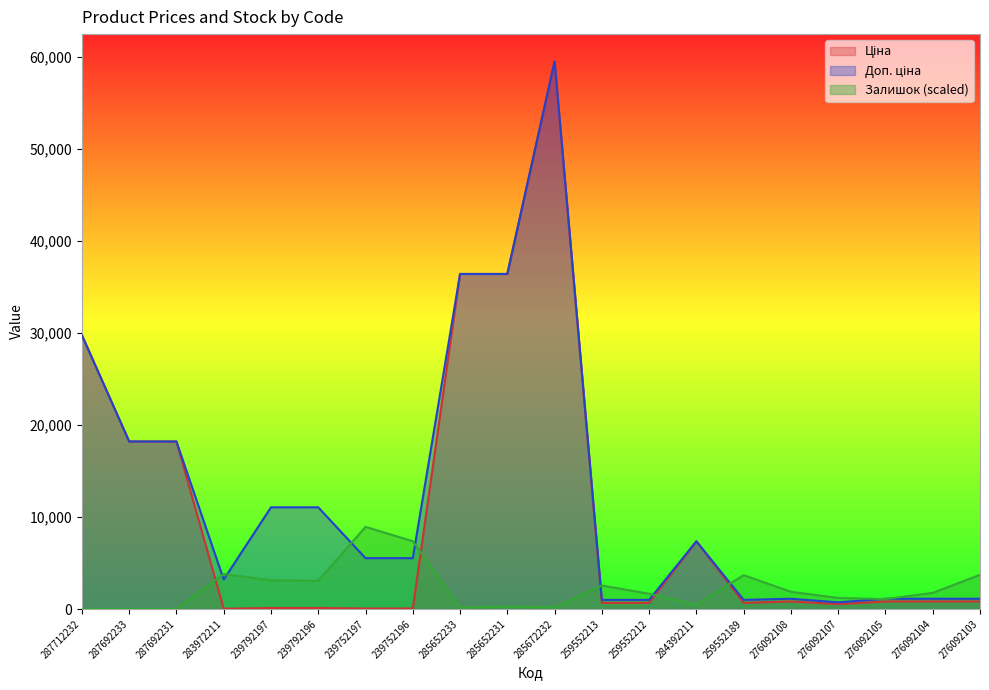

What is the average value of the Залишок series?

2243.7